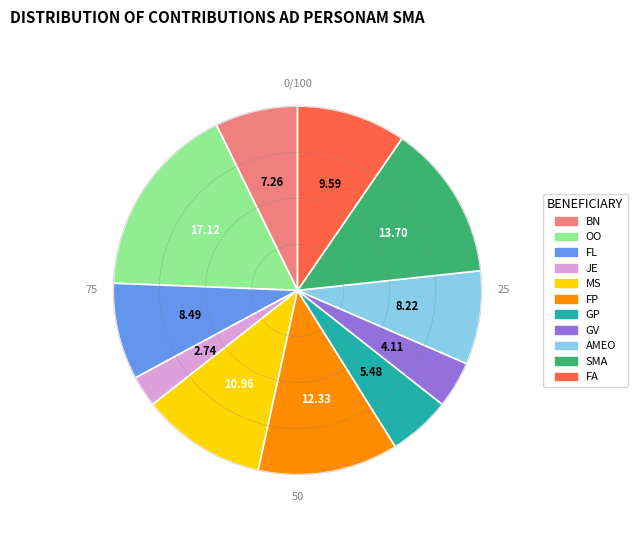

Is GV the majority of the pie?

No